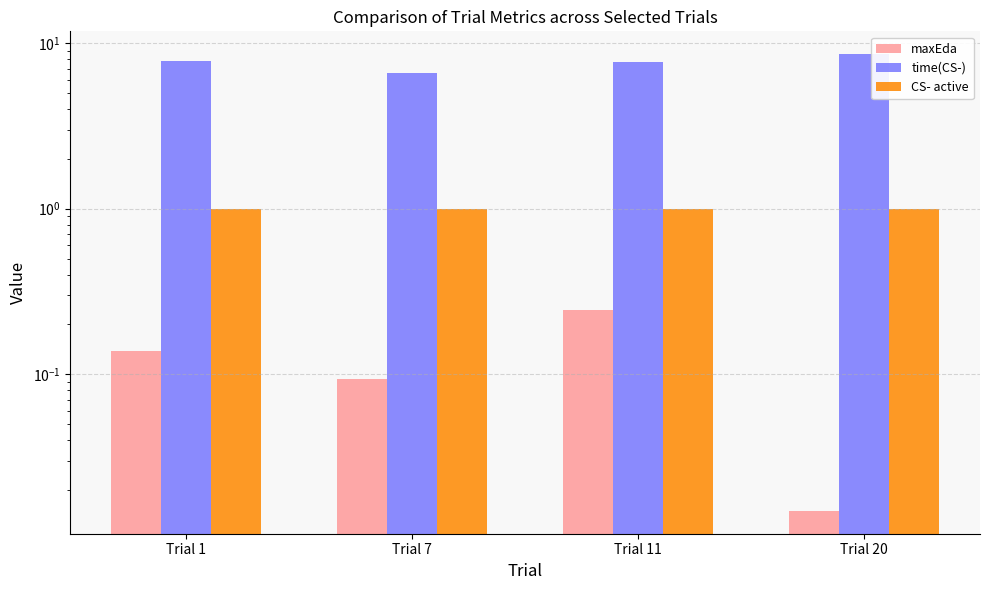

At which category does the chart reach its peak across all series?

Trial 20